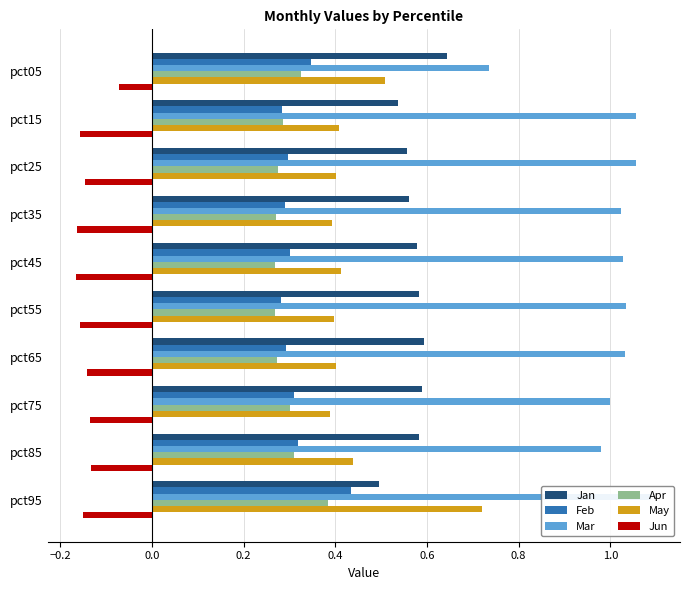

What is the difference between the Jun values at pct35 and pct05?

0.1